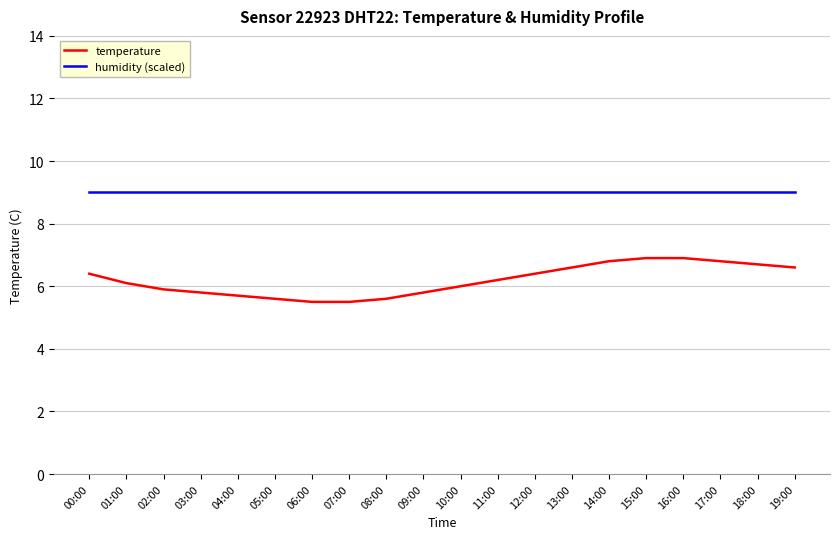

How many series are shown in this chart?

2